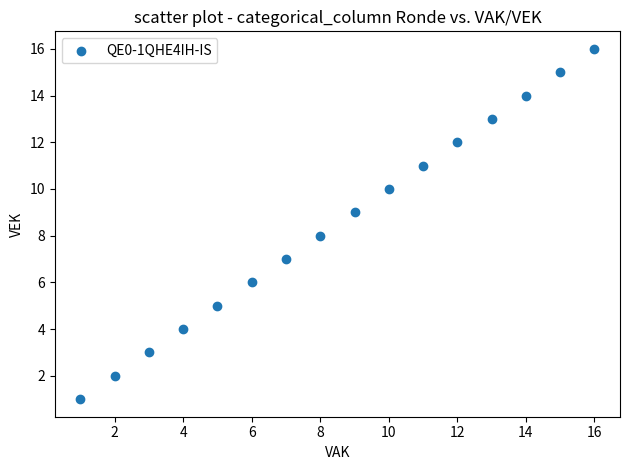

What is the range of X values (max minus min)?

15